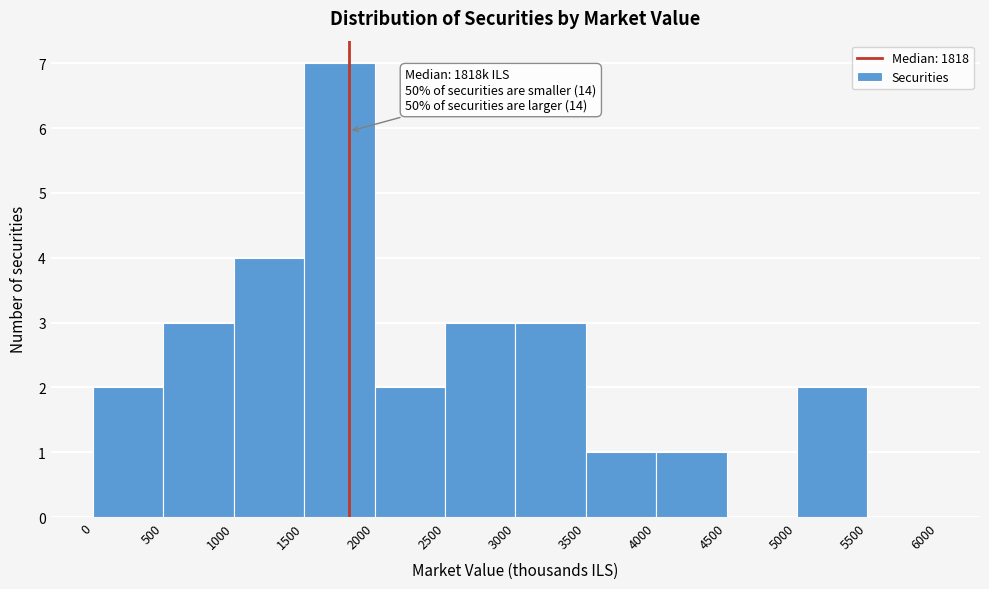

Which range on the x-axis has the tallest bar?

1500 to 2000